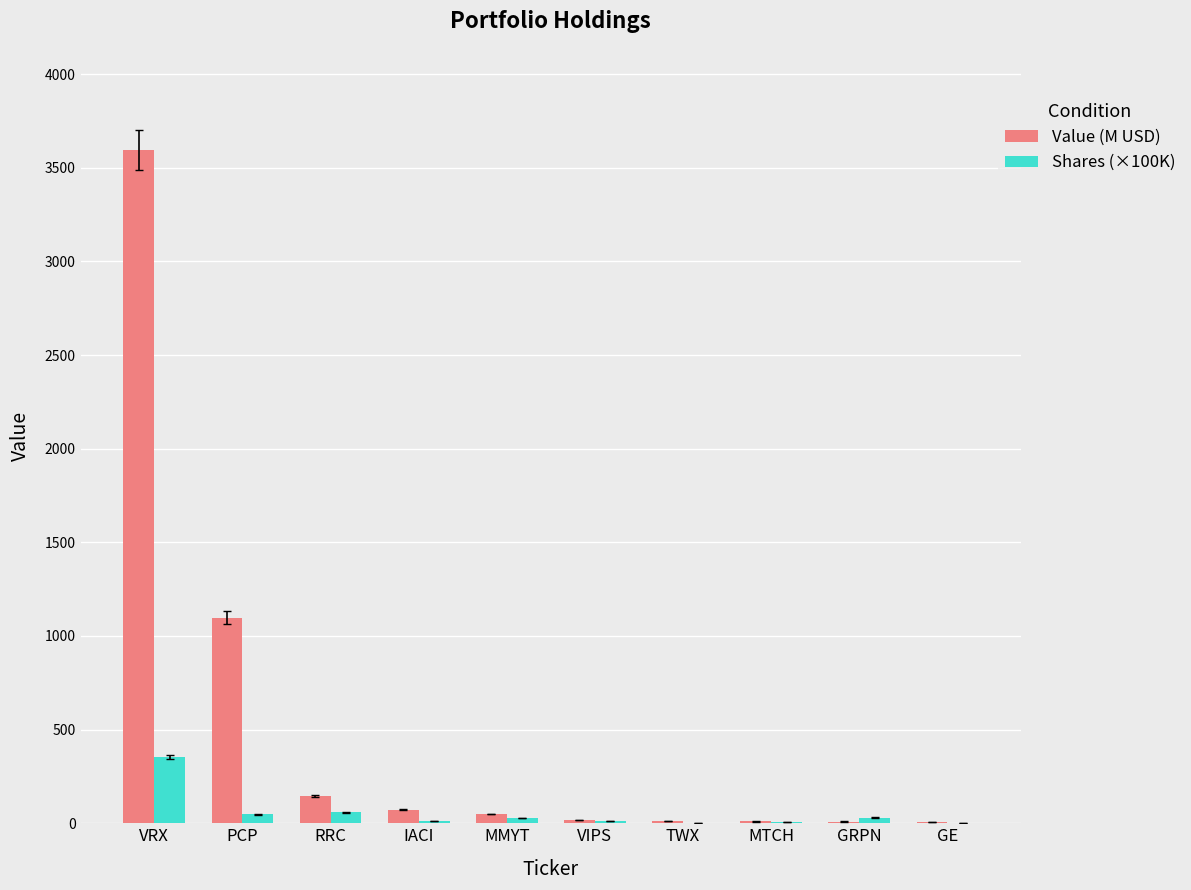

Which series has the largest total across all categories?

Value (M USD)